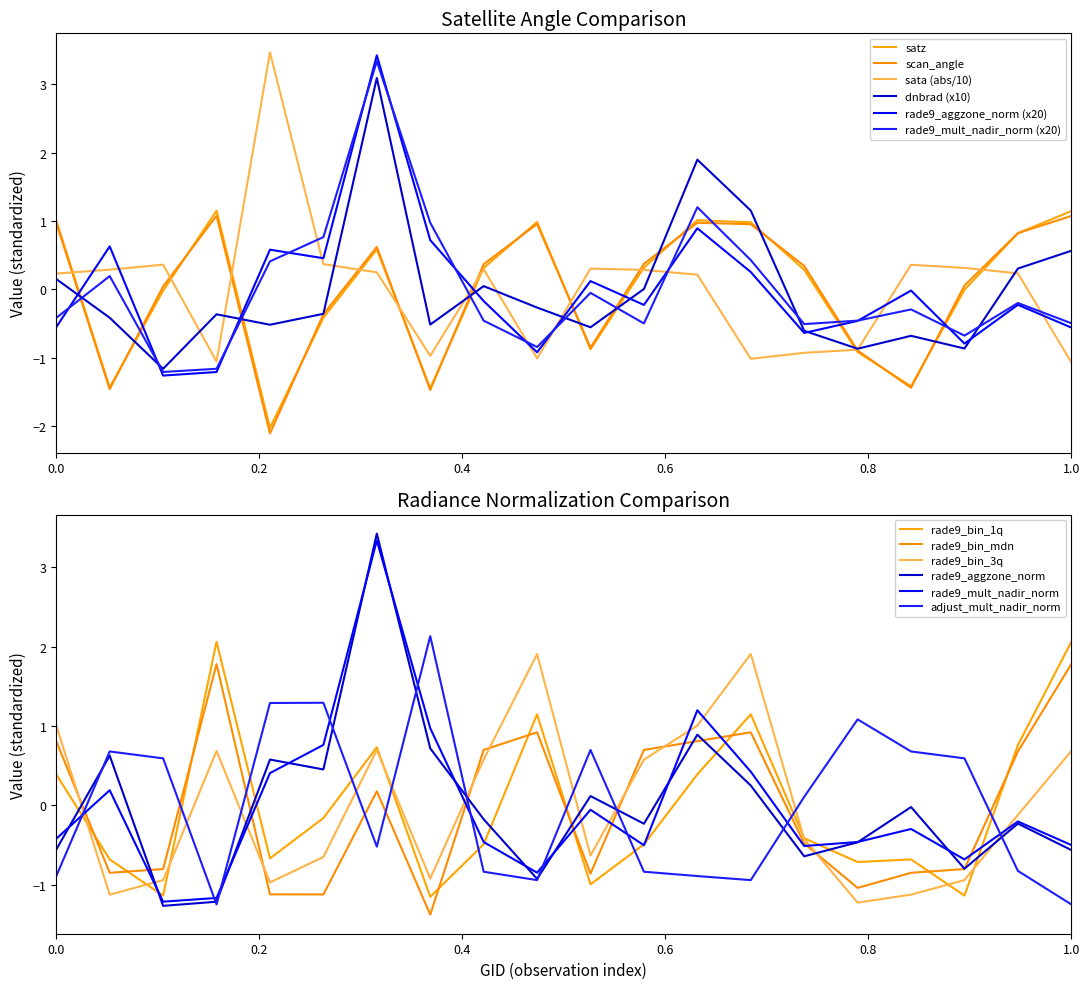

After their last crossing, which series has the higher values: dnbrad or satz?

satz